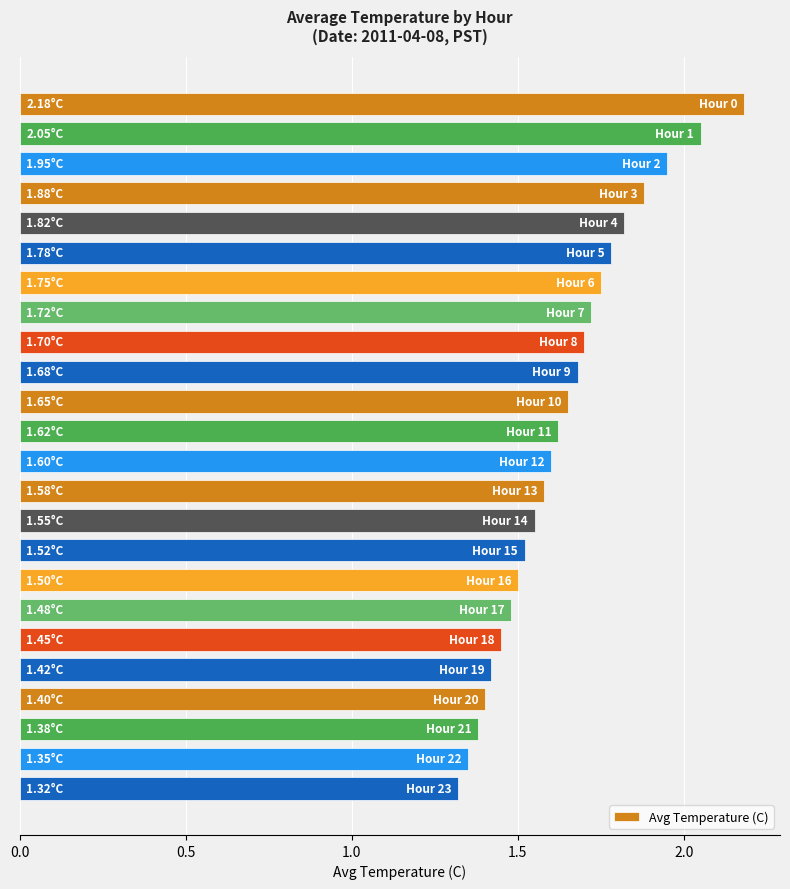

What is the difference between the maximum and minimum values?

0.9